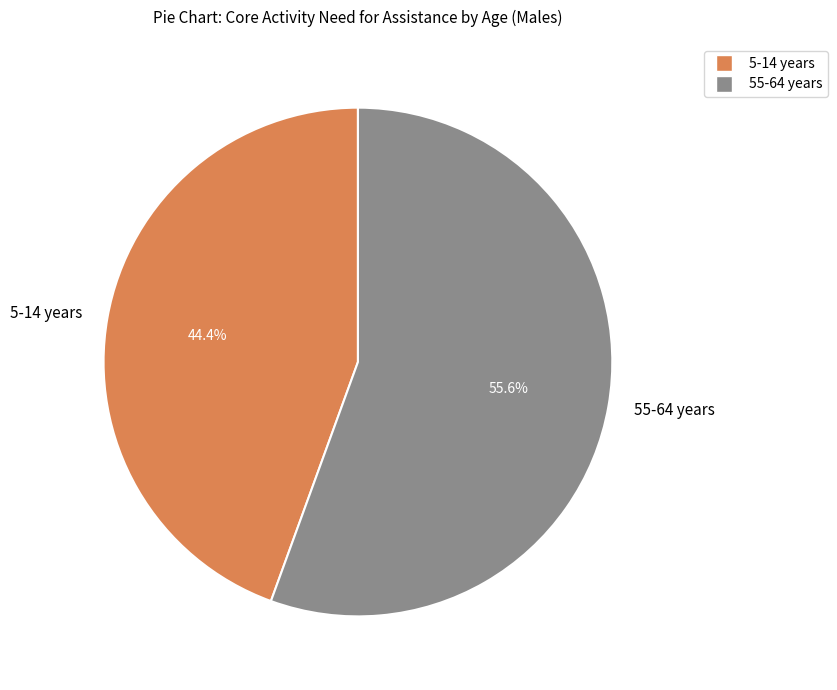

Combined, what portion of the pie is 55-64 years and 5-14 years?

100.0%